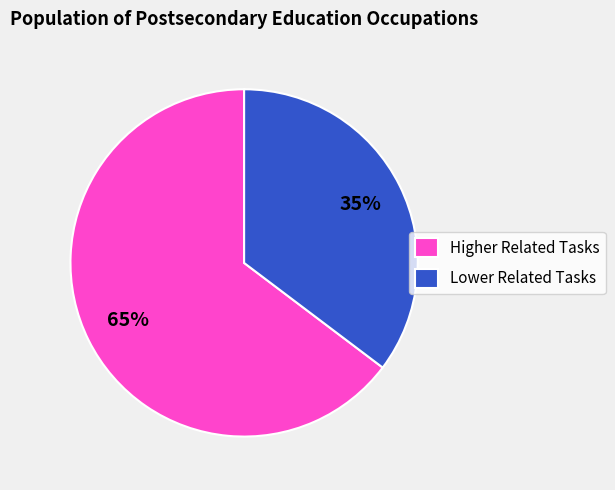

Which has a higher value, Higher Related Tasks or Lower Related Tasks?

Higher Related Tasks